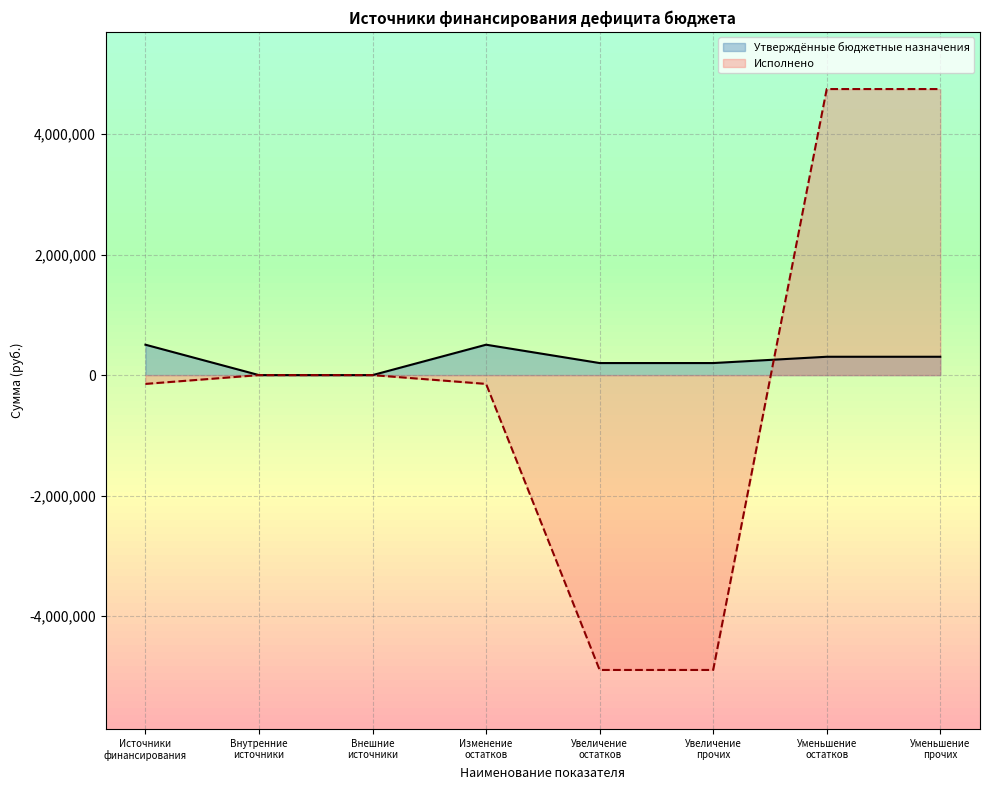

Reading left to right, list all the values displayed in this chart.

Утверждённые бюджетные назначения: Источники
финансирования=504350.0	Внутренние
источники=0.0	Внешние
источники=0.0	Изменение
остатков=504350.0	Увеличение
остатков=200000.0	Увеличение
прочих=200000.0	Уменьшение
остатков=304350.0	Уменьшение
прочих=304350.0
Исполнено: Источники
финансирования=-145952.2	Внутренние
источники=0.0	Внешние
источники=0.0	Изменение
остатков=-145952.2	Увеличение
остатков=-4891188.3	Увеличение
прочих=-4891188.3	Уменьшение
остатков=4745236.2	Уменьшение
прочих=4745236.2